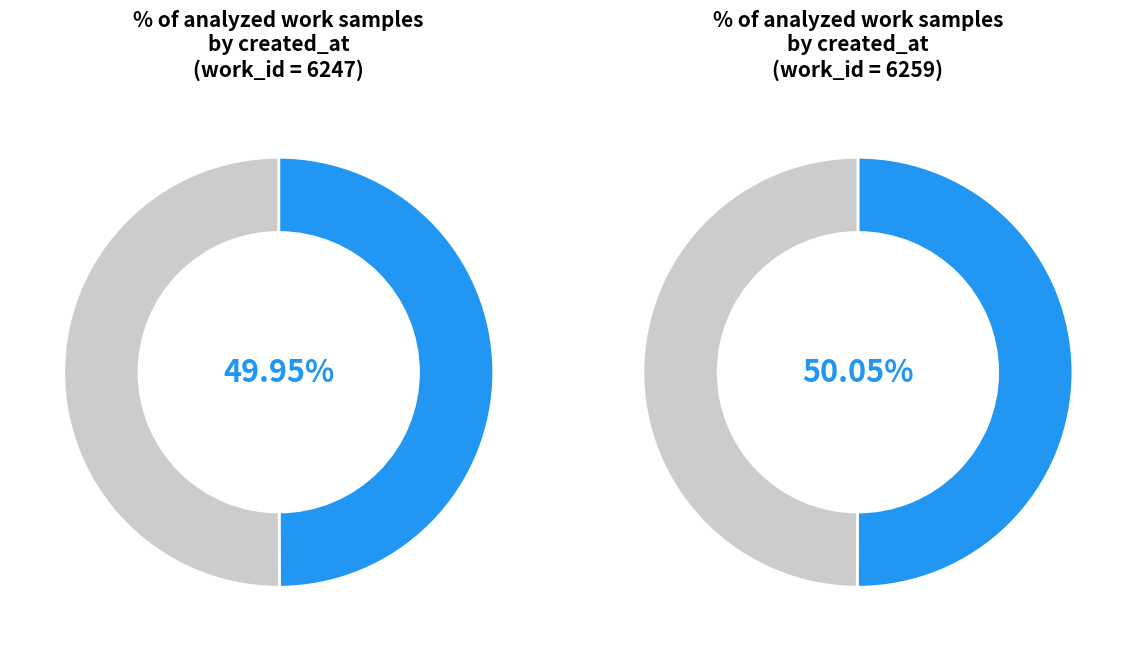

Is the sum of 2004-01-02 and 2006-12-11 greater than half?

Yes